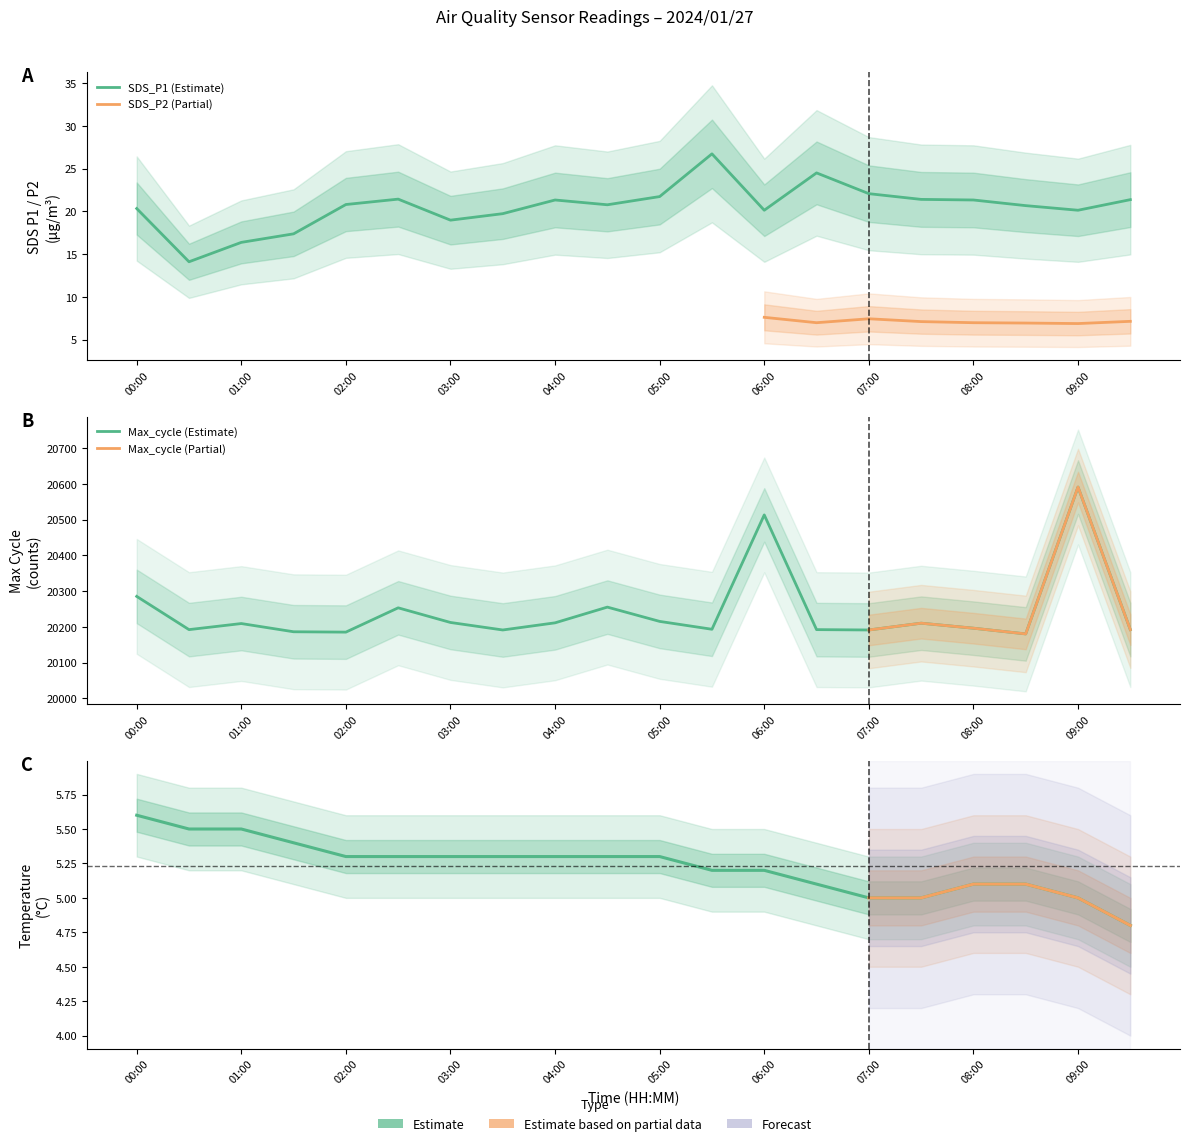

At which label does SDS_P1 reach its minimum?

00:30